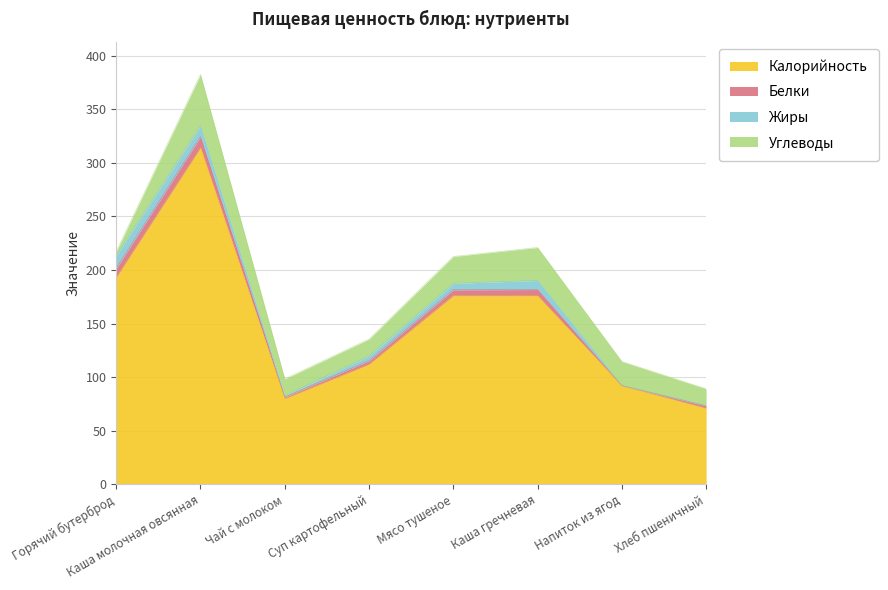

What is the highest value of the Калорийность series?

314.0